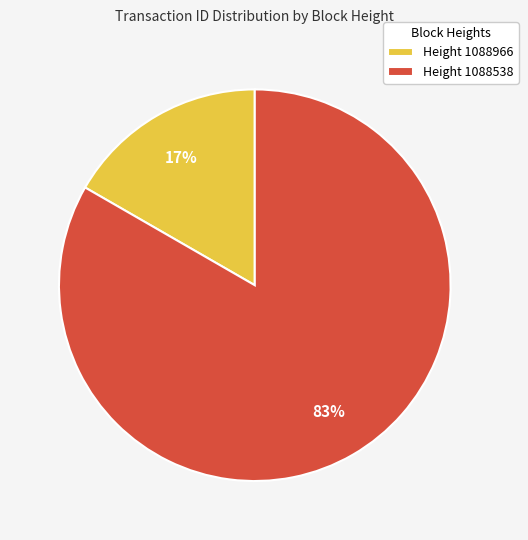

Does Height 1088538 account for over 50% of the chart?

Yes